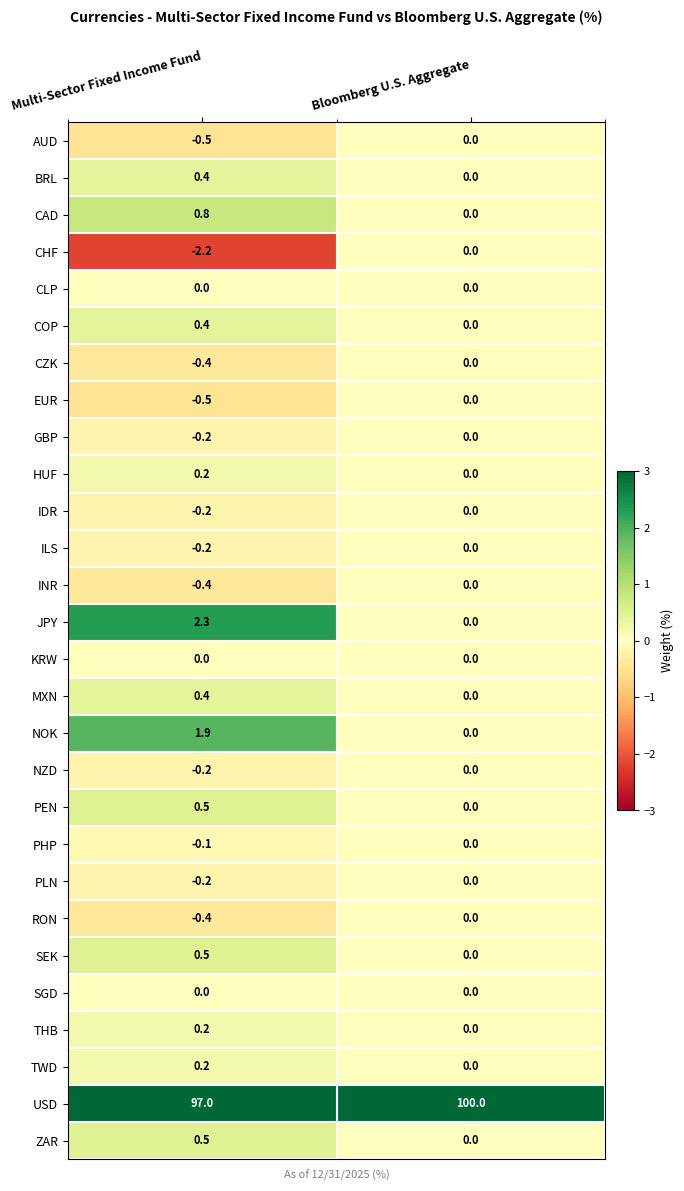

How many series are shown in this chart?

28